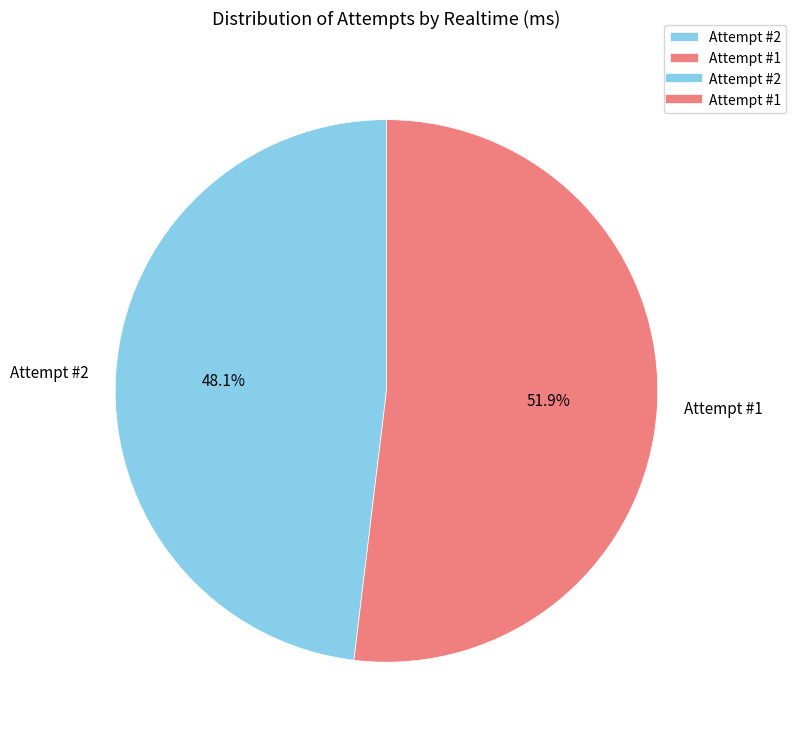

Which slice represents more than half of the pie?

Attempt #1